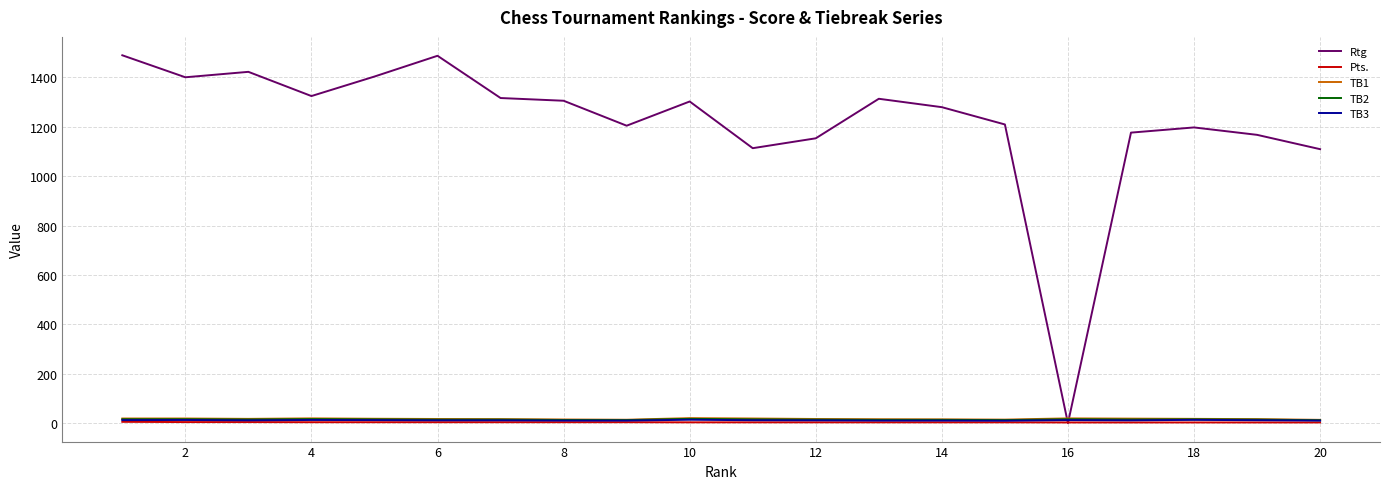

What is the difference between the second highest and second lowest values in the TB2 series?

4.0